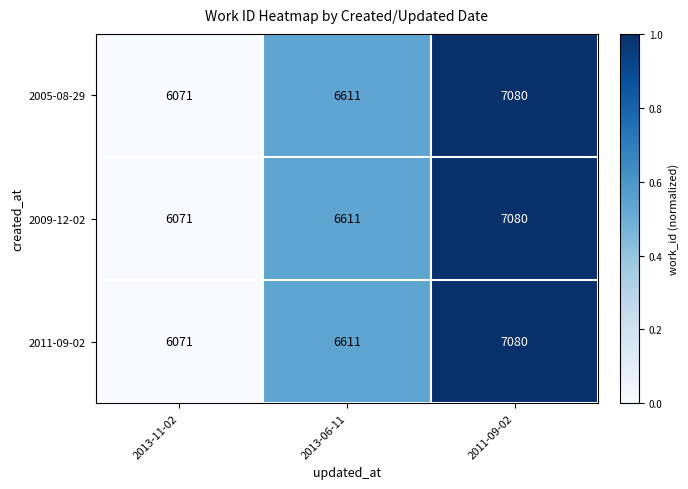

What is the total value across all series at 2011-09-02?

21240